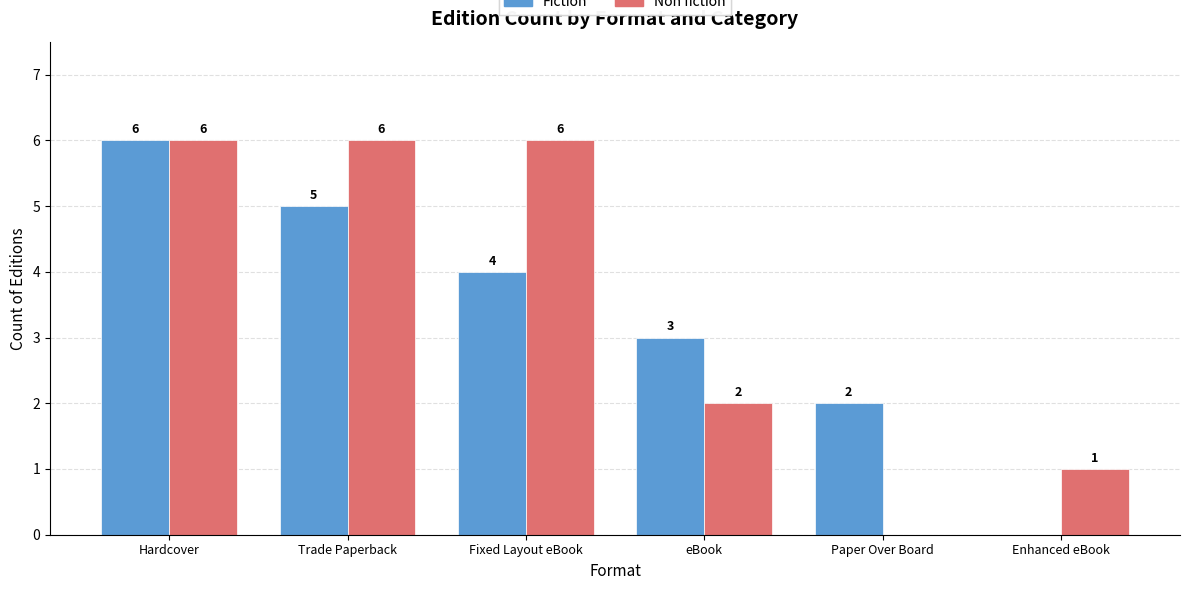

Which series changed the most between Fixed Layout eBook and eBook?

Non fiction